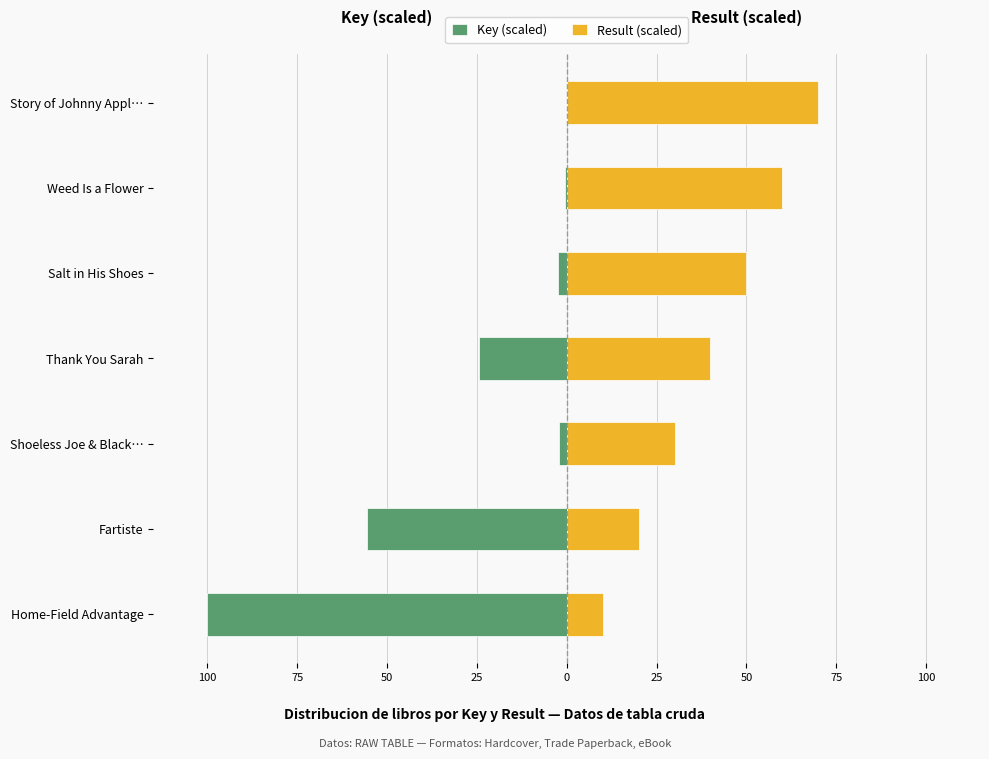

How many data points in Result (scaled) are less than 40?

3